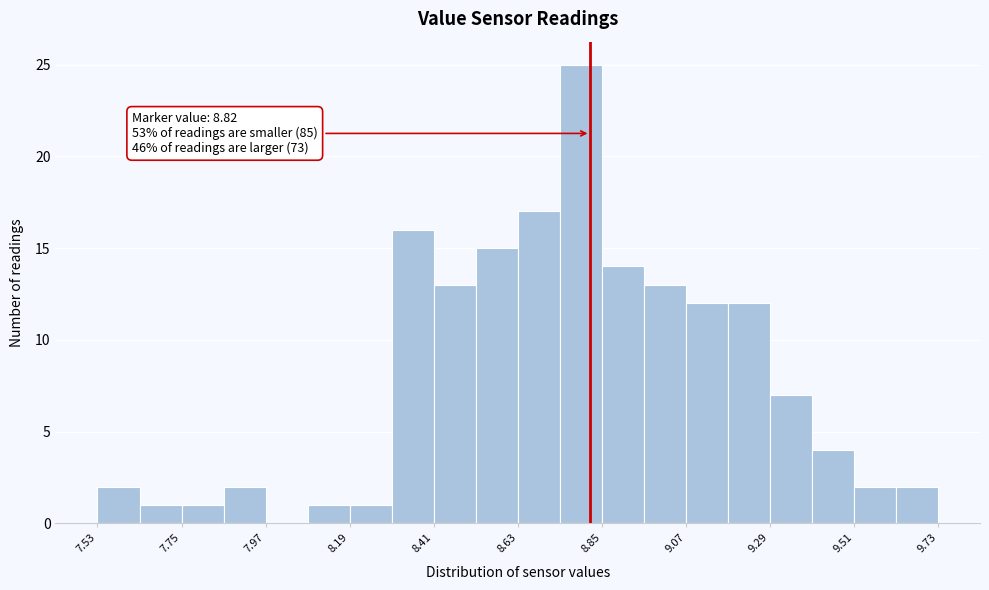

Around what value on the x-axis is the tallest bar? Give the approximate position of its centre, as read against the axis.

8.80